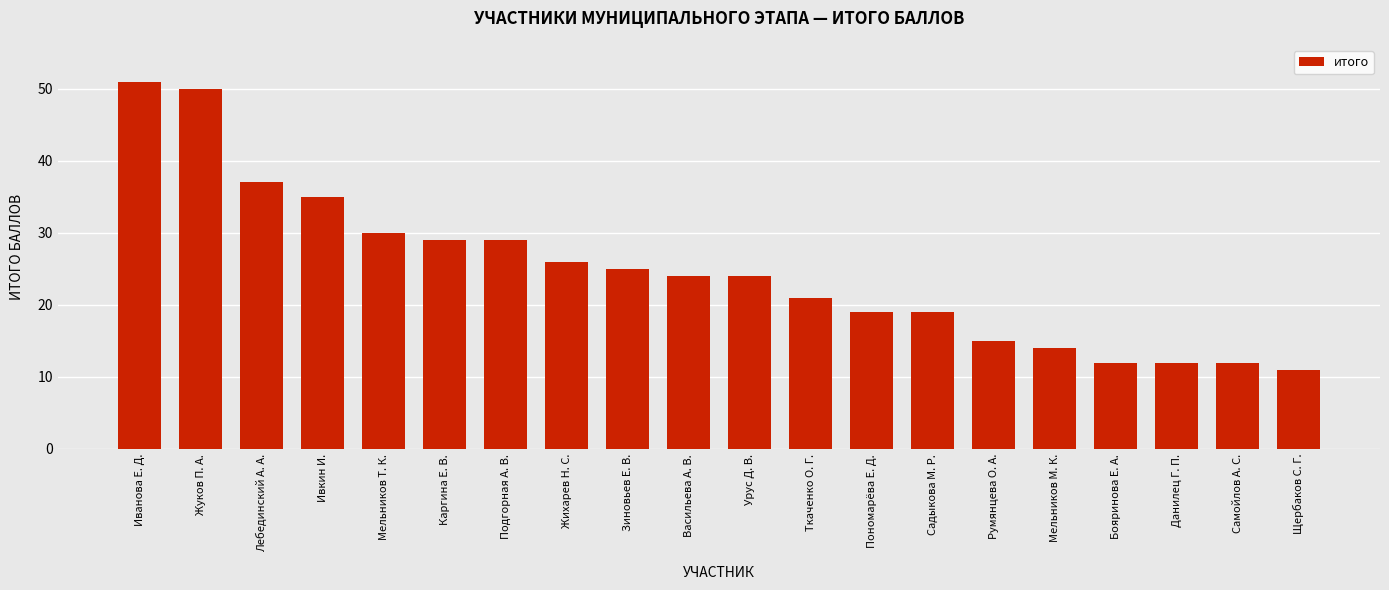

What is the difference between the values at Лебединский А. А. and Бояринова Е. А.?

25